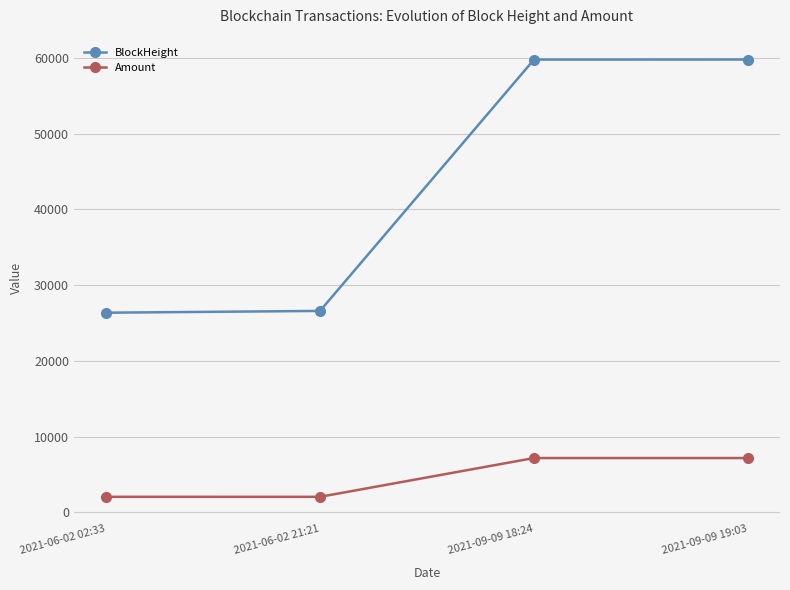

What is the total value across all series at 2021-06-02 21:21?

28643.8